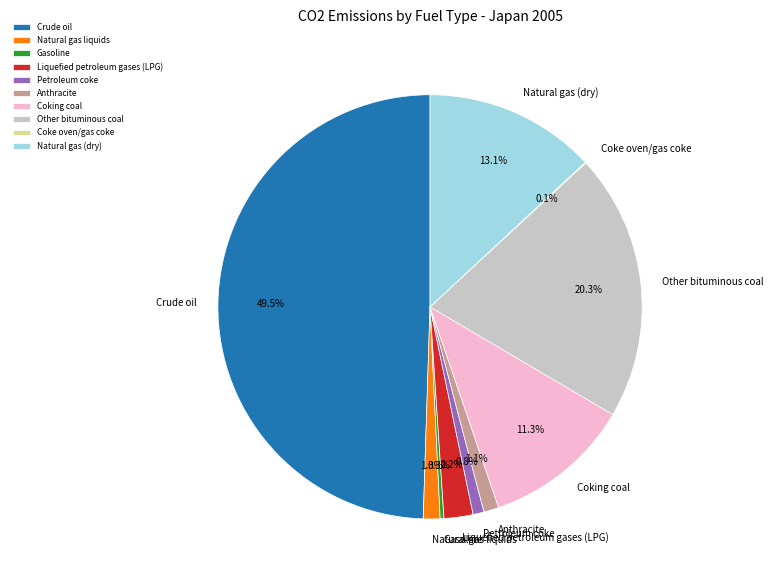

To the nearest percent, what portion does Natural gas (dry) represent?

13%